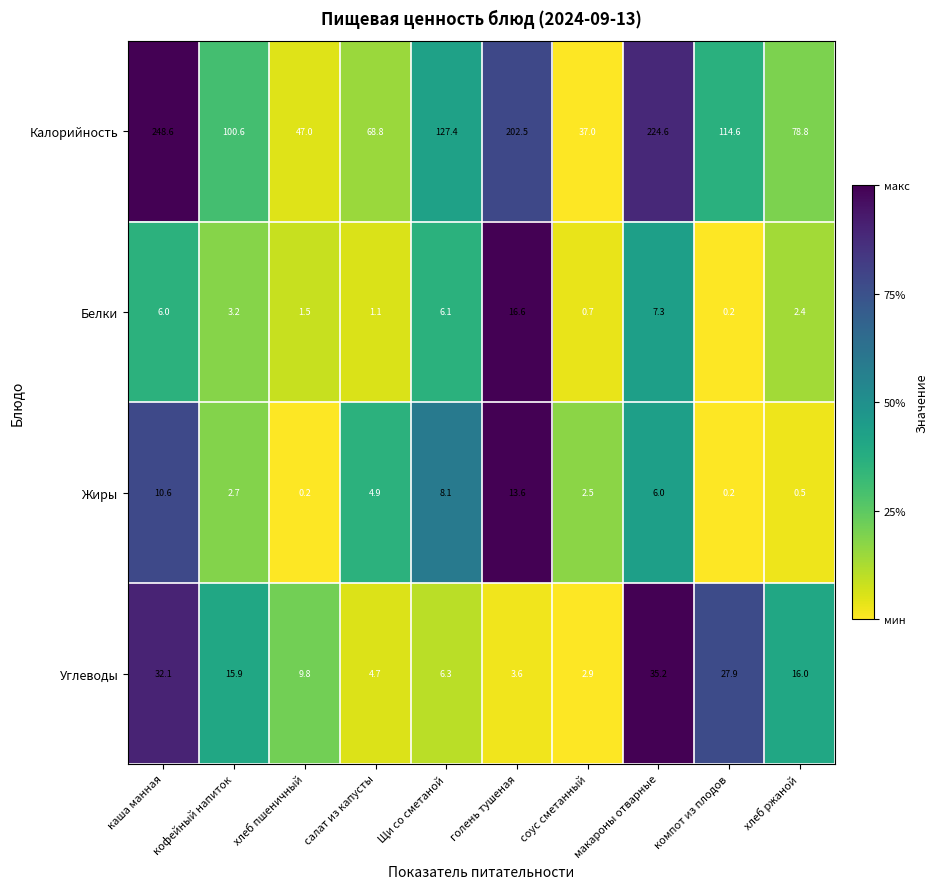

At салат из капусты, list the series in order from largest to smallest.

Калорийность, Жиры, Углеводы, Белки